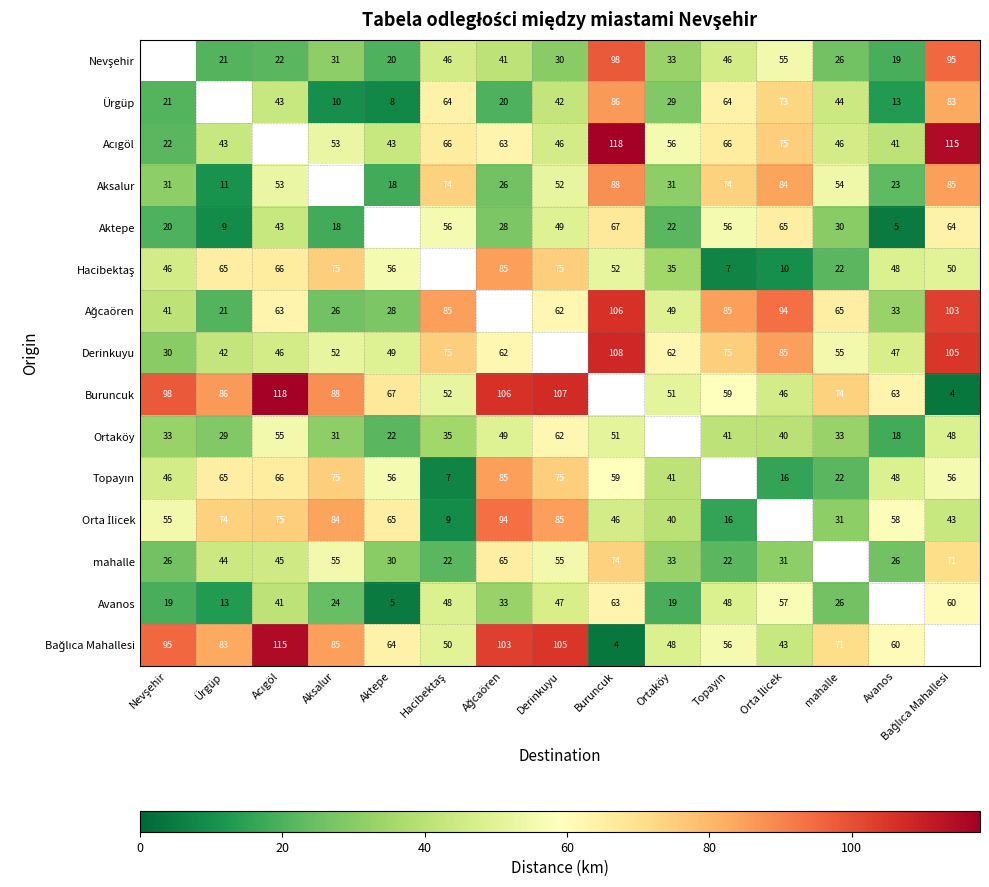

The value of Aktepe at mahalle is 30. True or false?

True